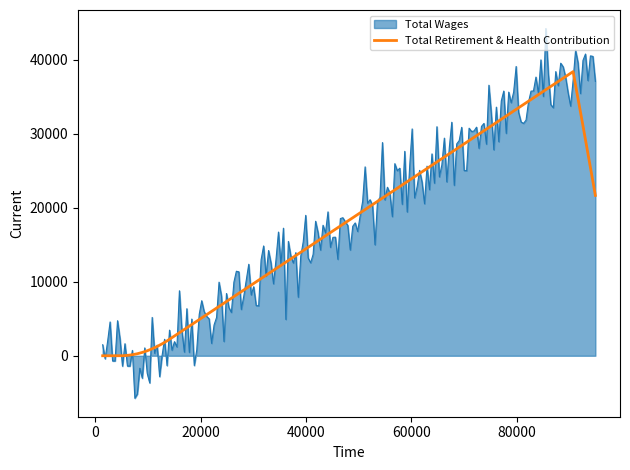

What is the difference between the second highest and minimum values in the Total Wages series?

47042.6